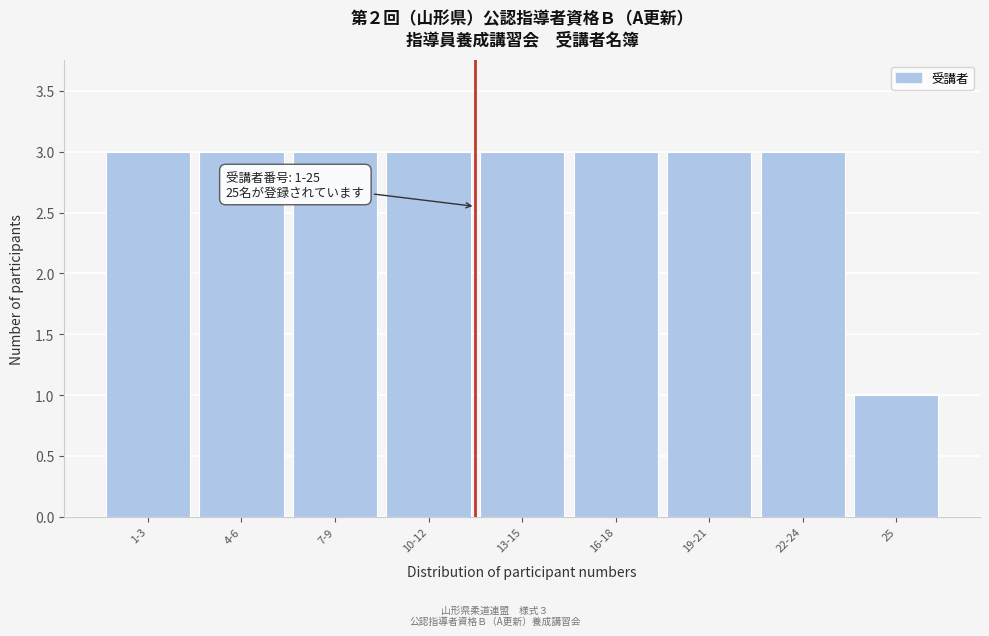

Reading left to right, extract all data points from this chart.

1-3=3	4-6=3	7-9=3	10-12=3	13-15=3	16-18=3	19-21=3	22-24=3	25=1